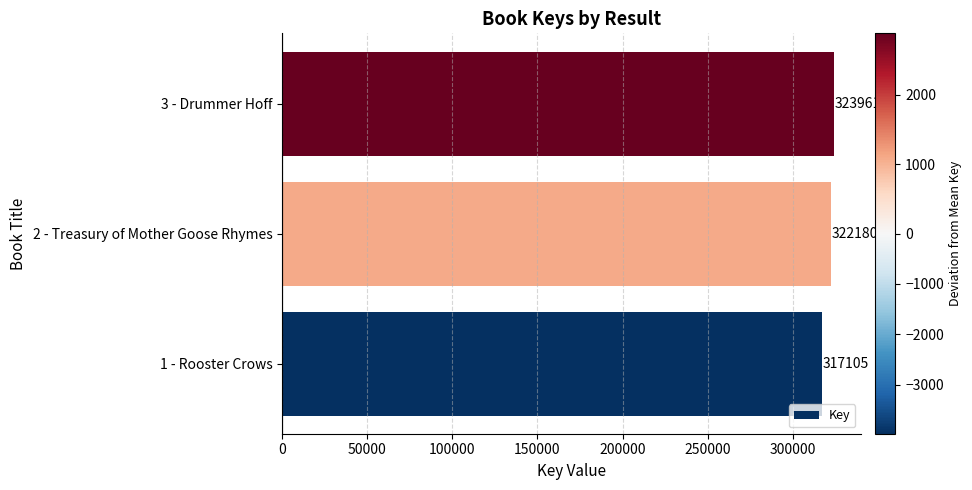

Which label corresponds to the largest value in the chart?

3 - Drummer Hoff